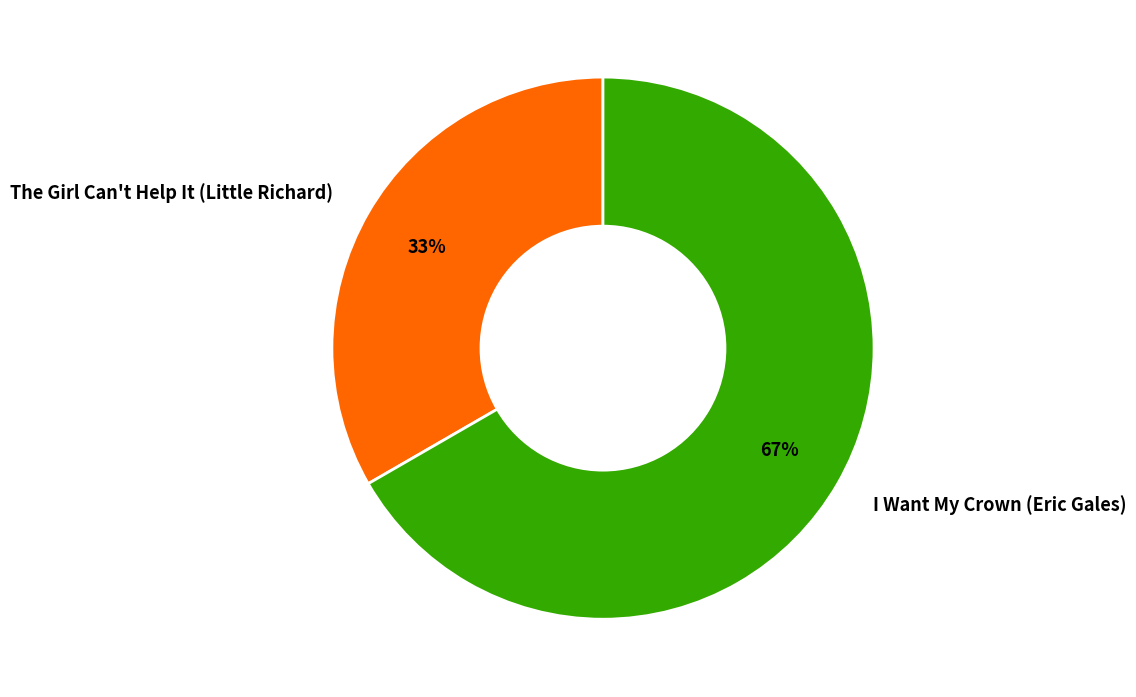

To the nearest percent, what portion does The Girl Can't Help It (Little Richard) represent?

33%